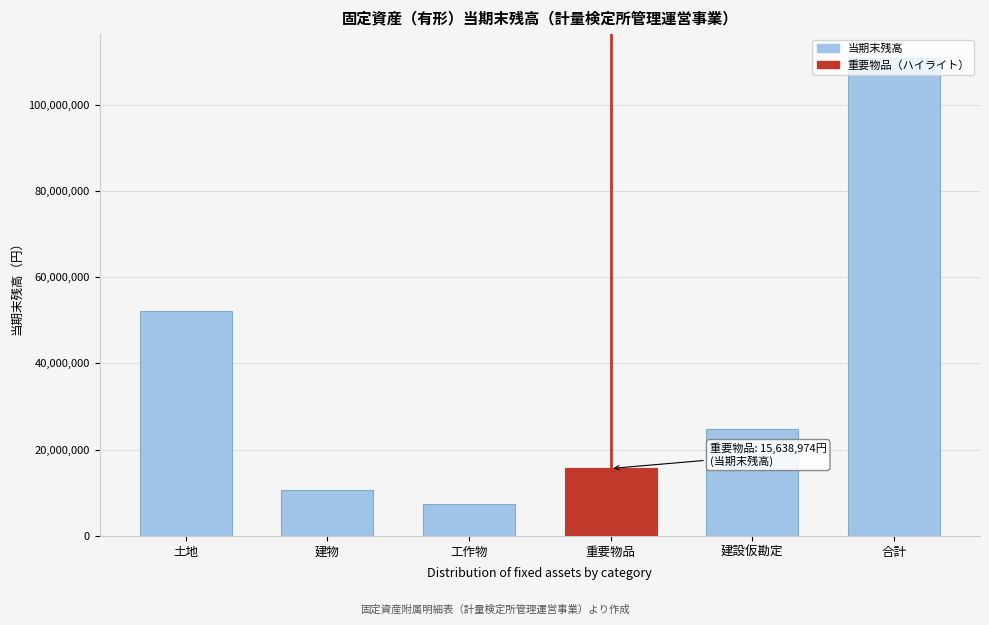

What is the label of the 6th bar from the left?

合計